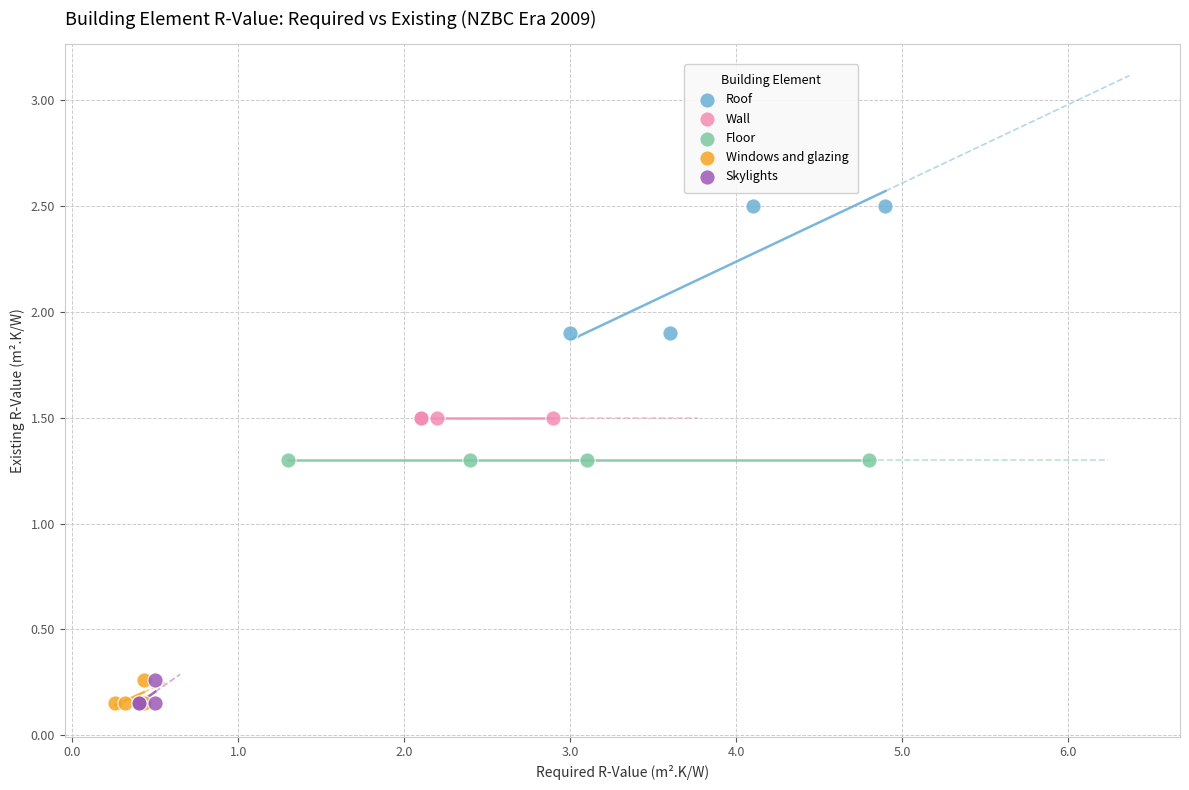

Which series contains the highest Y value?

Roof